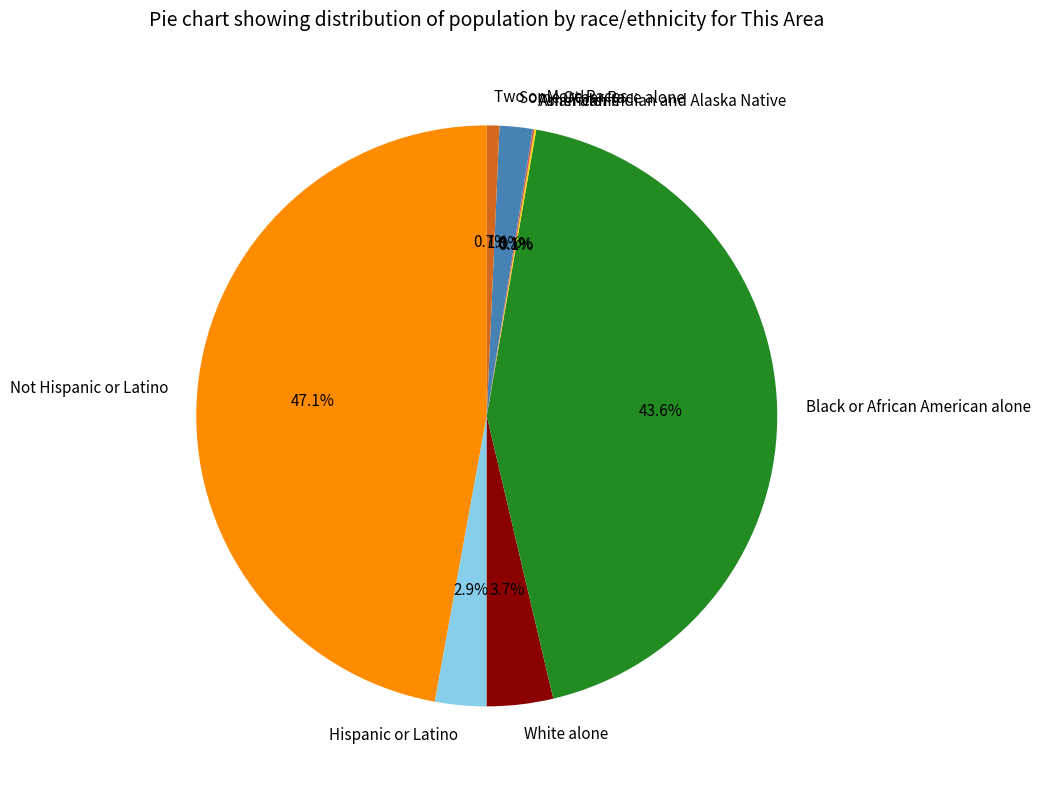

What is the total percentage of Black or African American alone and Two or More Races?

44.3%